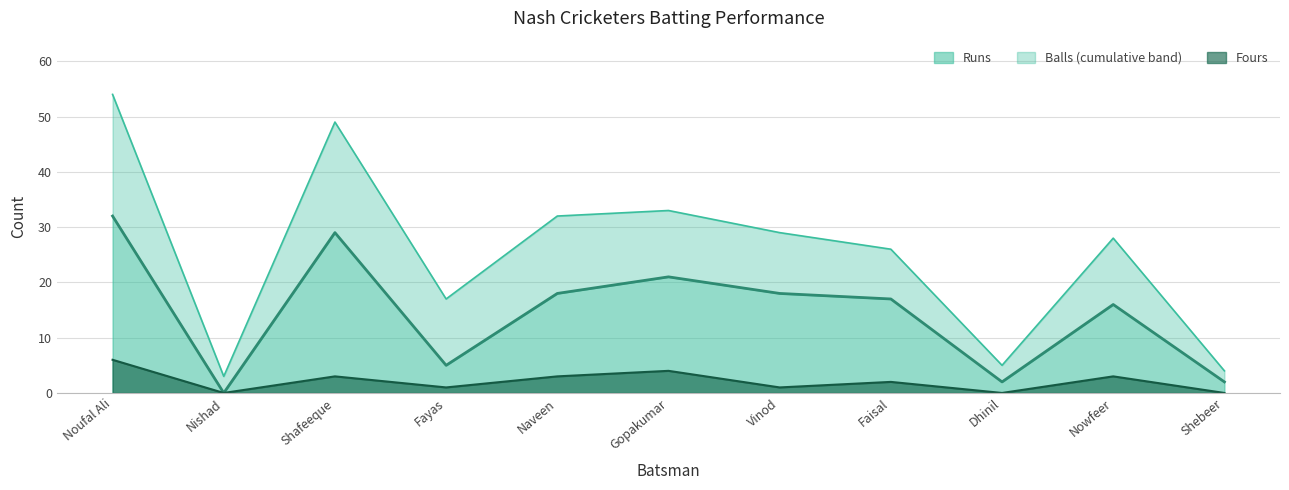

True or false: Fours and Runs intersect in this chart.

False